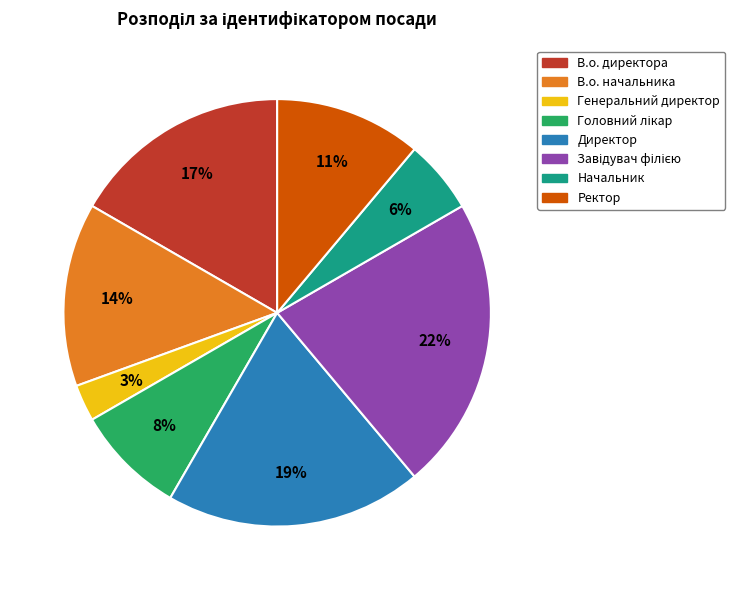

What is the ratio of the value at Начальник to the value at В.о. начальника?

0.4